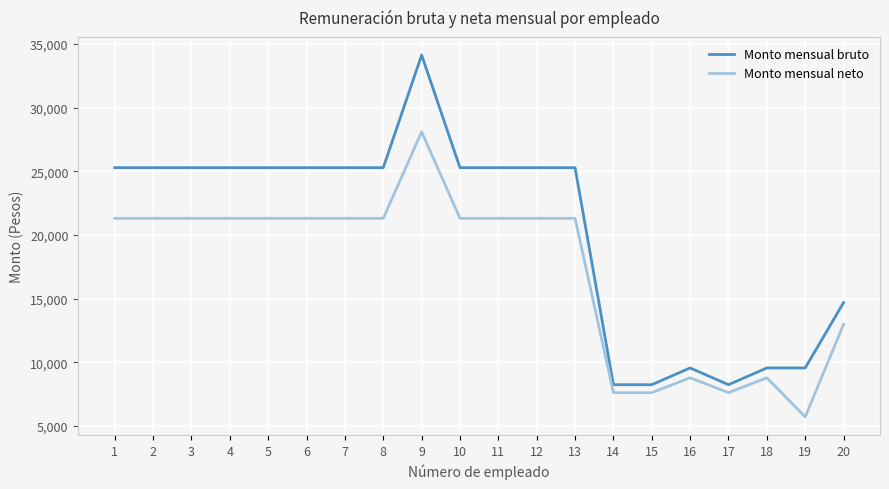

The value of Monto mensual bruto at 20 is 21000. True or false?

False